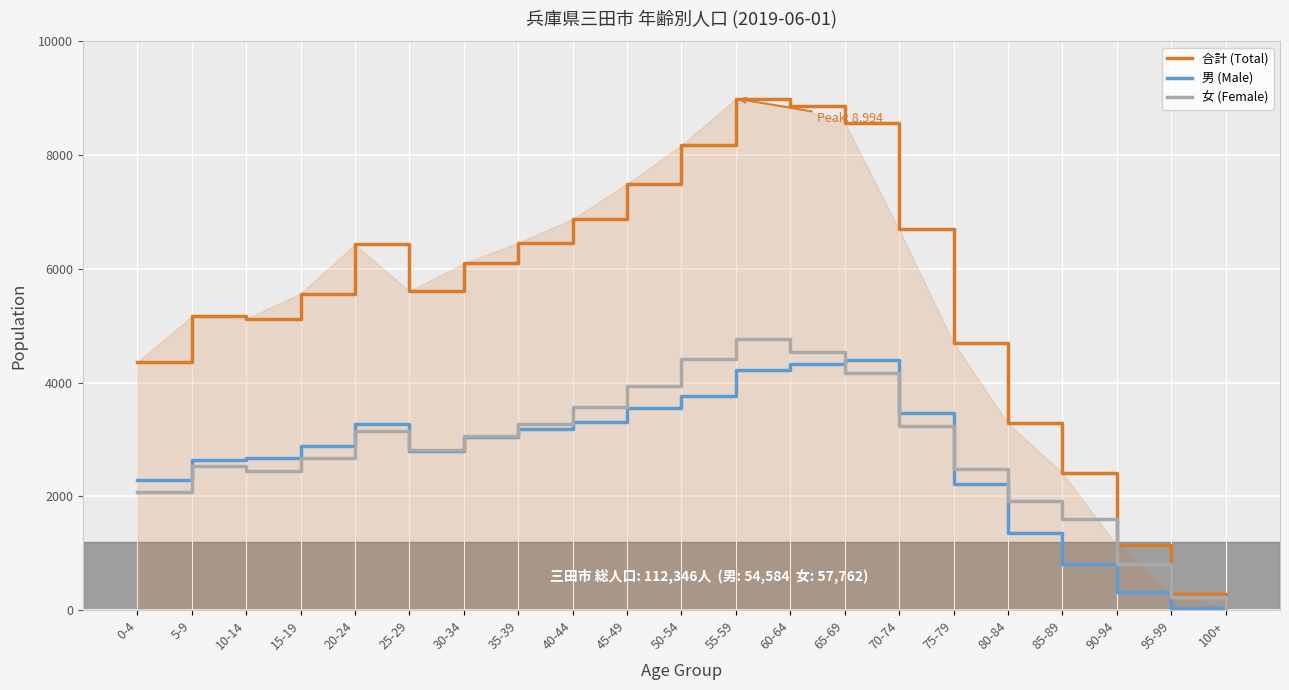

The value of 合計 (Total) at 60-64 is 8865. True or false?

True